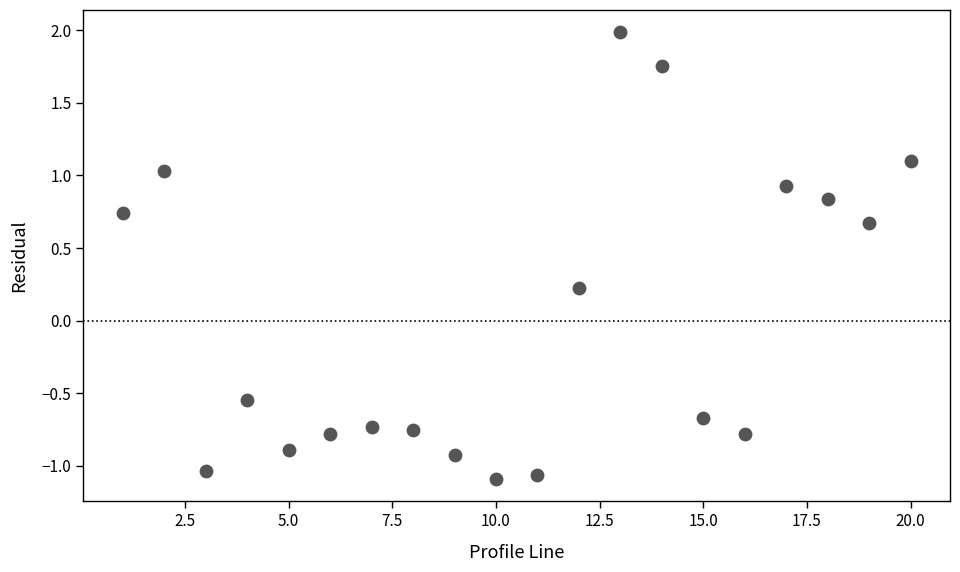

What is the range of X values (max minus min)?

19.0